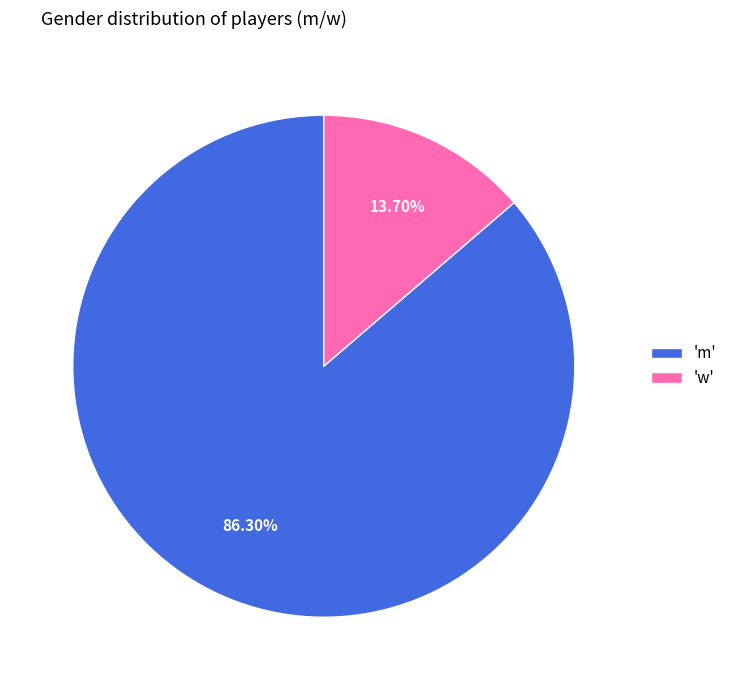

Approximately how many times larger is the value at 'm' compared to 'w'?

6.3